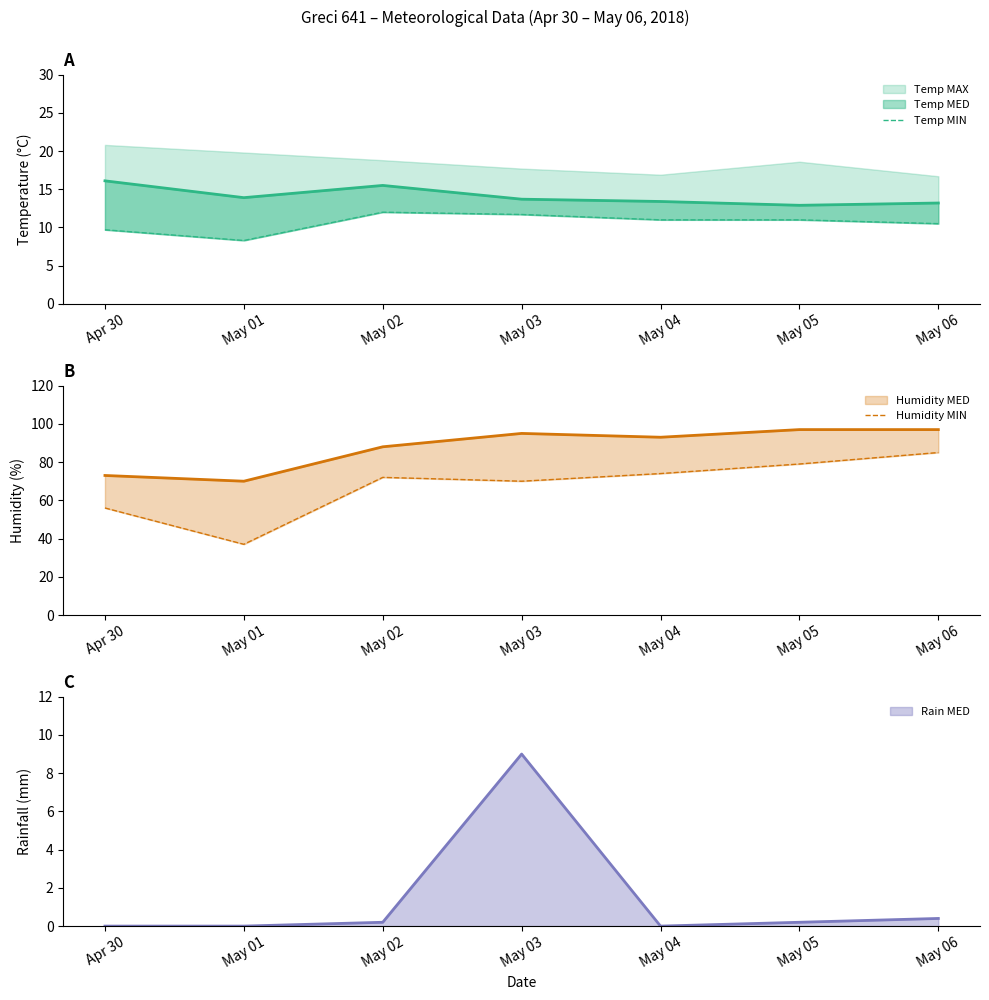

What is the value of the Temp MIN point at the 7th from the left?

10.5